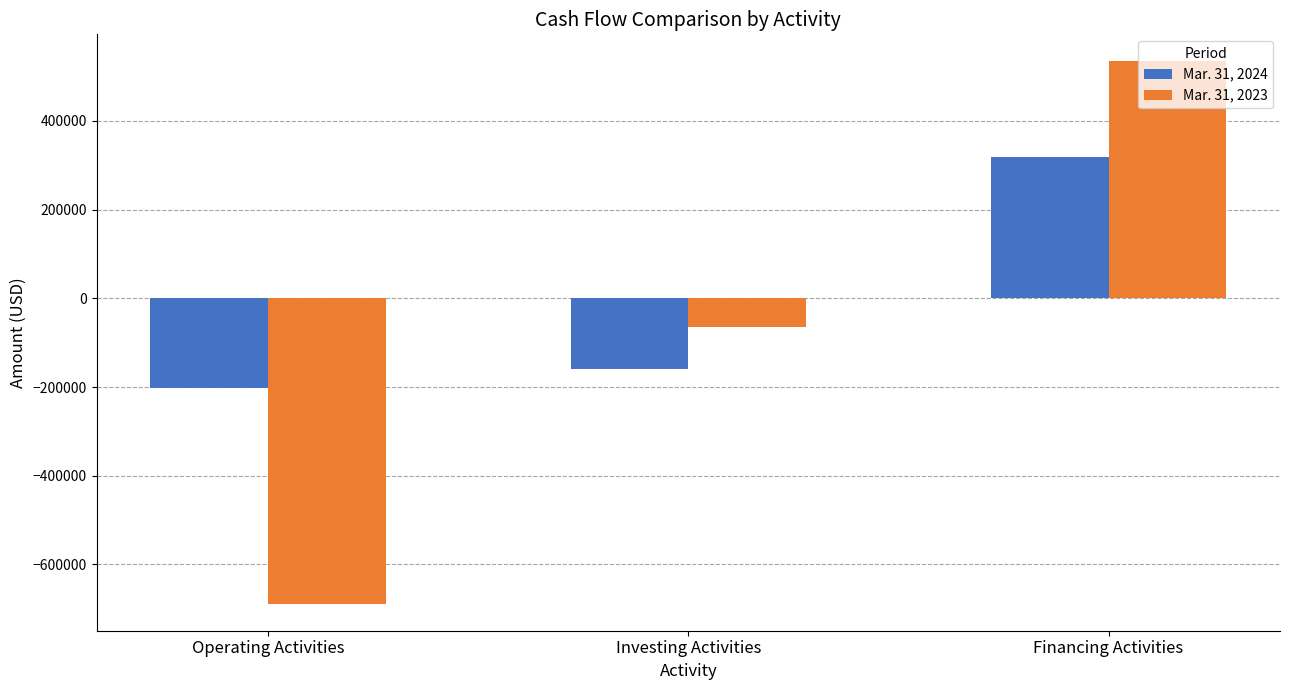

What is the average value of the Mar. 31, 2023 series?

-72965